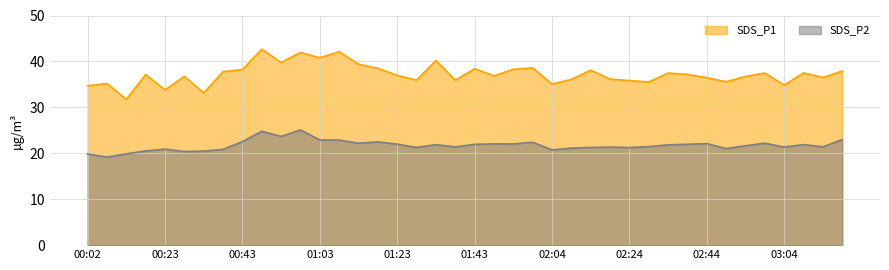

The value of SDS_P2 at 03:04 is 21.4. True or false?

True